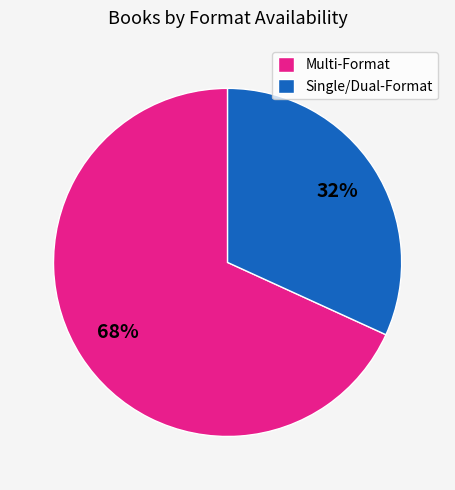

How many segments does this pie chart have?

2